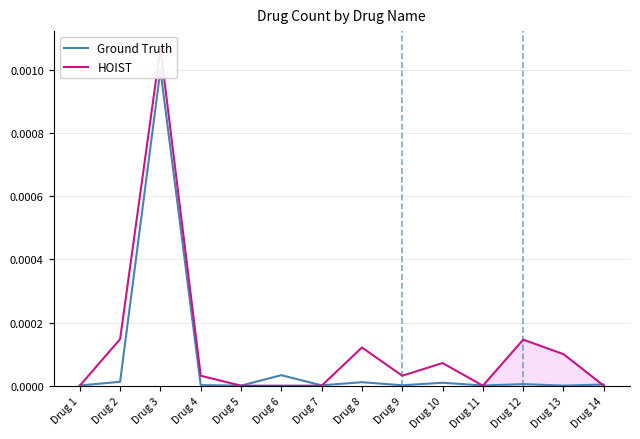

The value of Ground Truth at Drug 11 is 0.0. True or false?

False